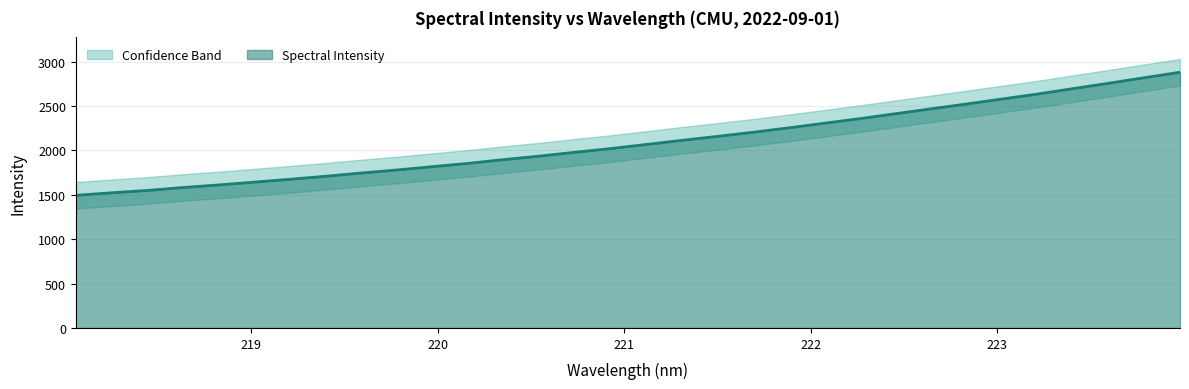

What is the change in value from 221.6902 to 223.408?

+492.3